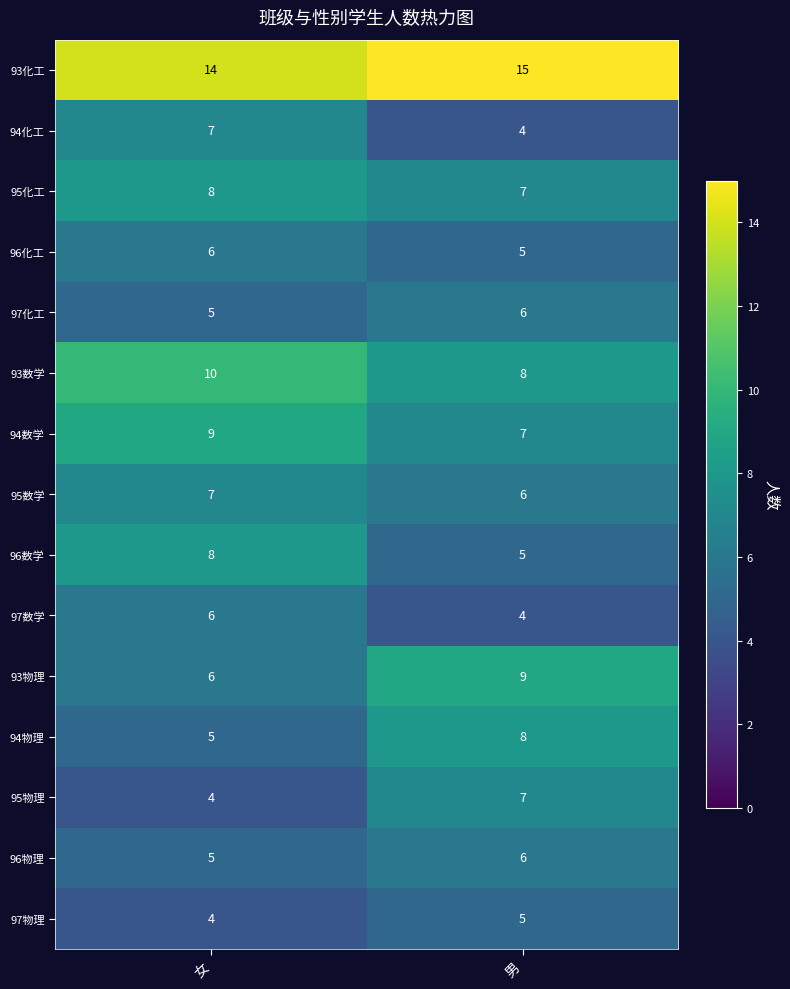

What is the total value across all series at 女?

104